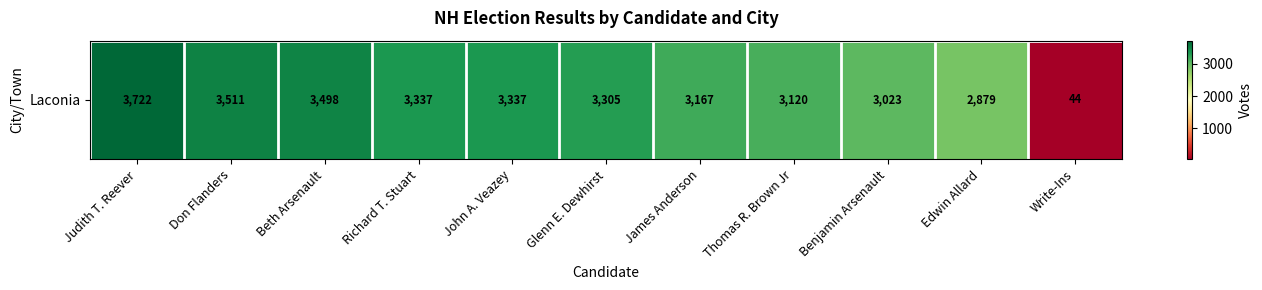

Which category has the highest value across all series?

Judith T. Reever